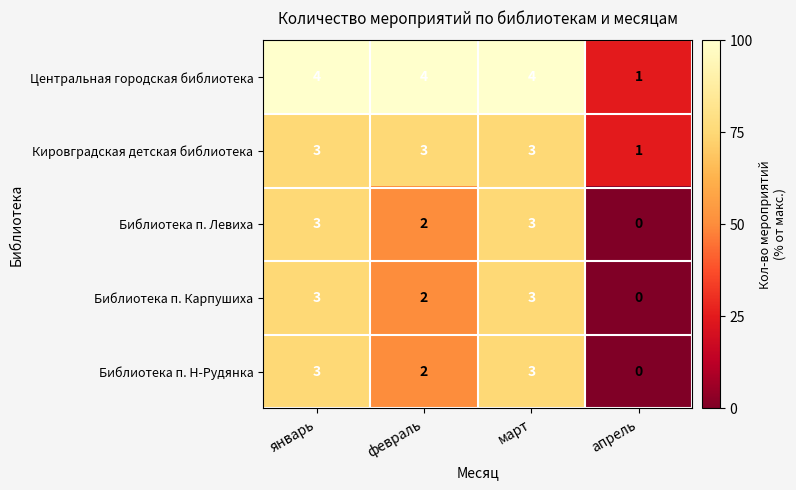

What is the greatest value displayed?

4